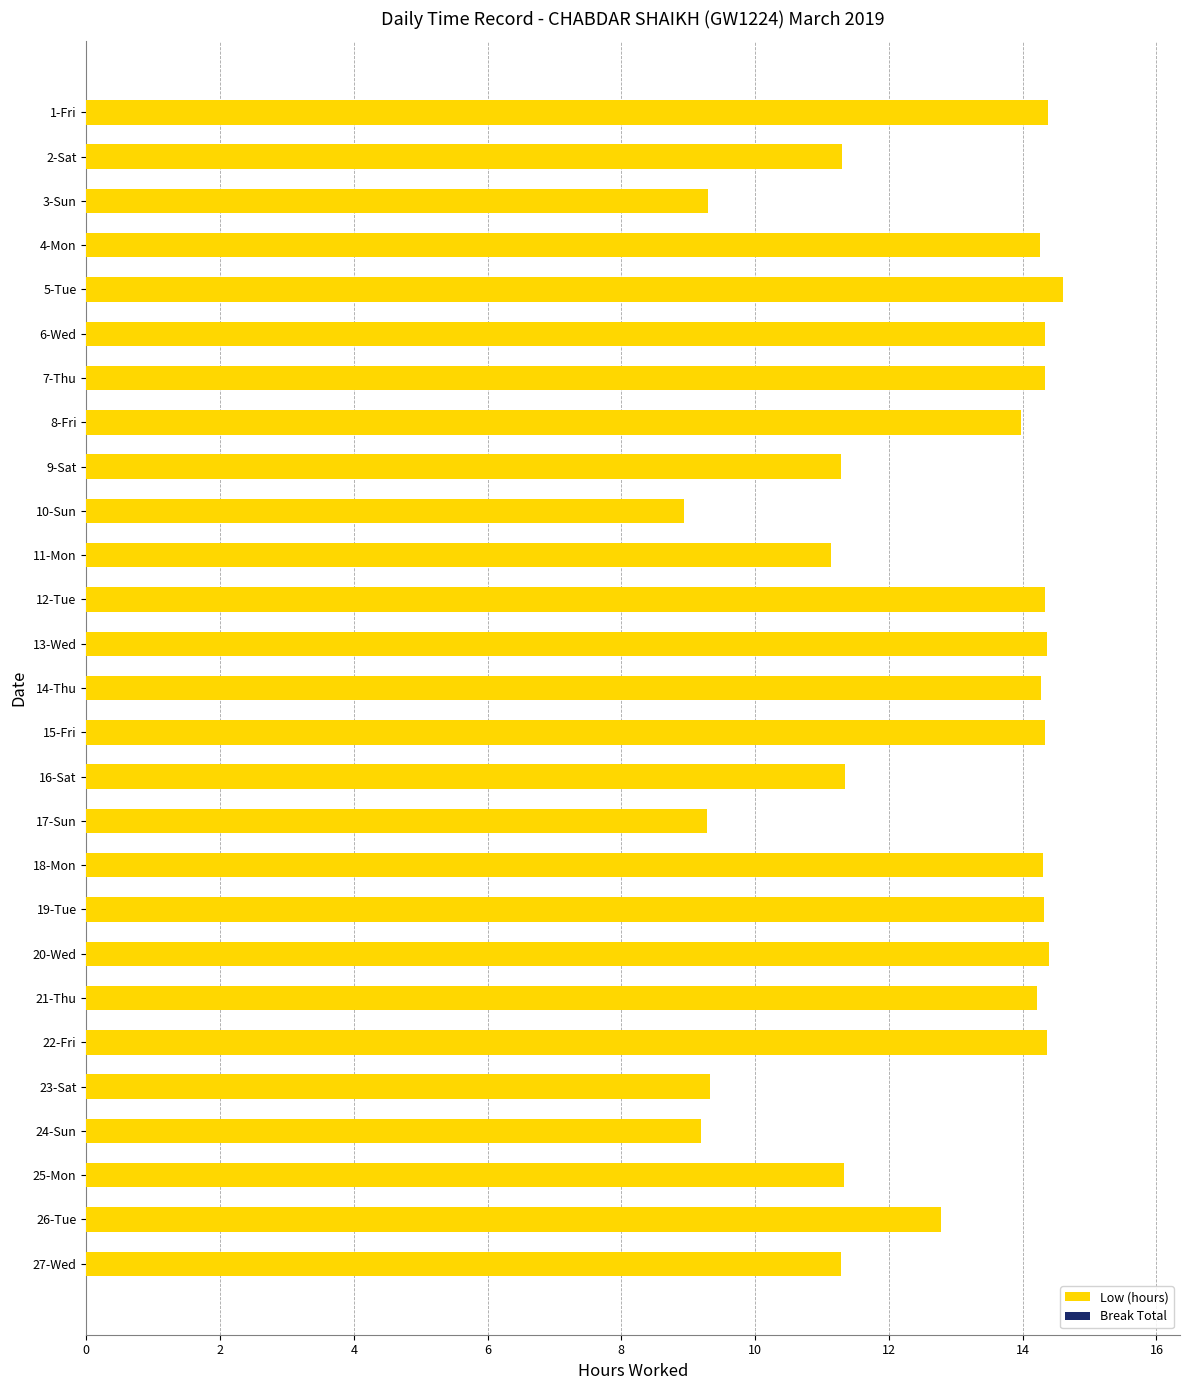

Is it true that the value at 22-Fri is 23.2?

False